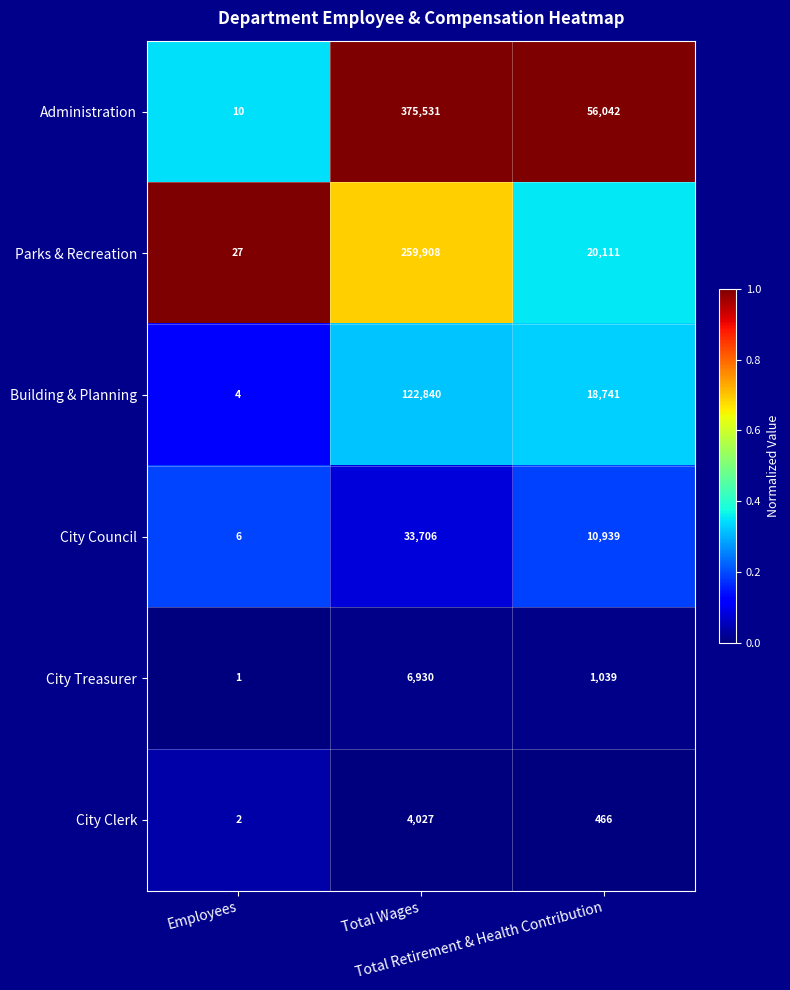

Which category has the highest value across all series?

Total Wages